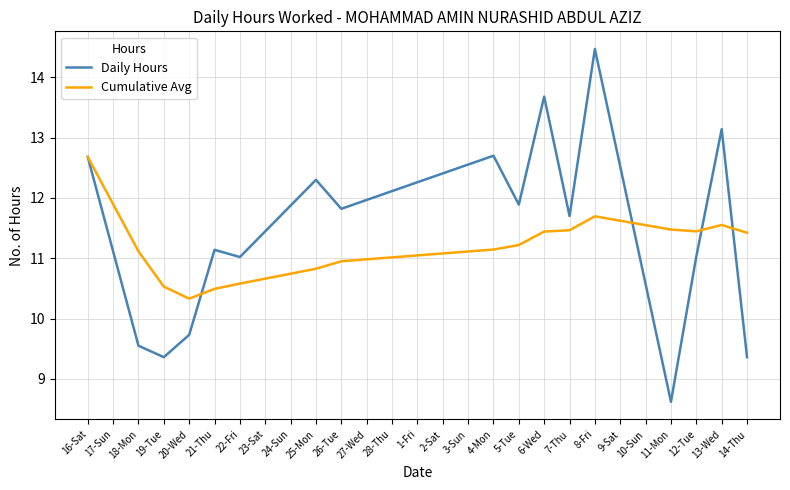

Between 25-Mon and 11-Mon, which series saw the biggest shift?

Daily Hours